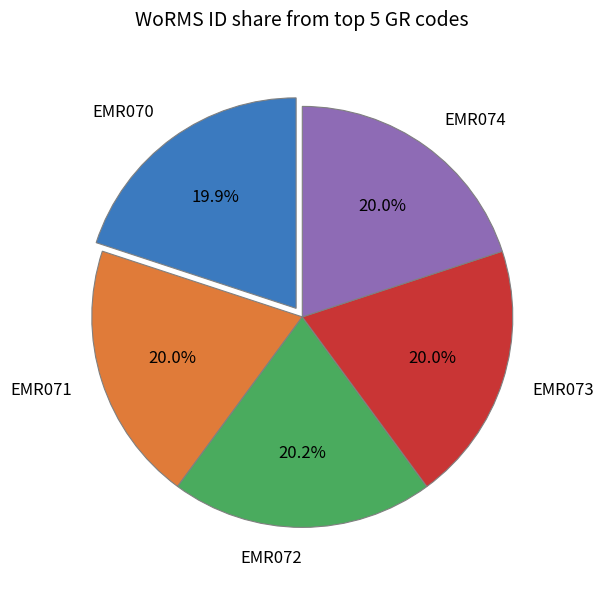

Approximately how many times larger is the value at EMR072 compared to EMR073?

1.0